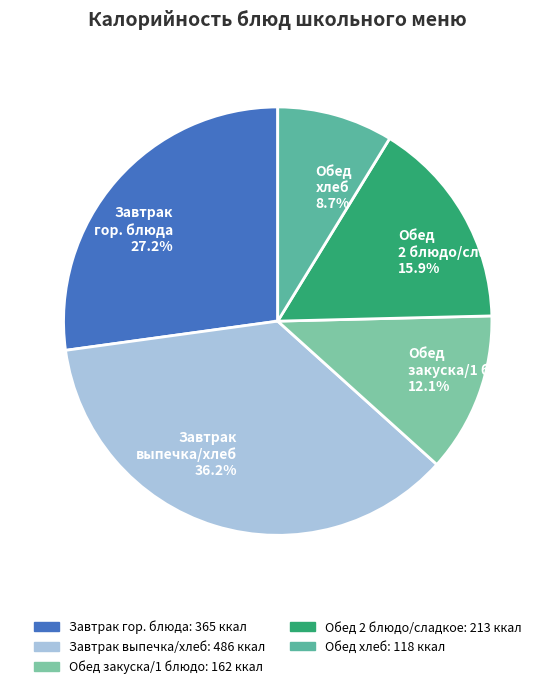

Which slice is the smallest?

Обед хлеб 8.7%